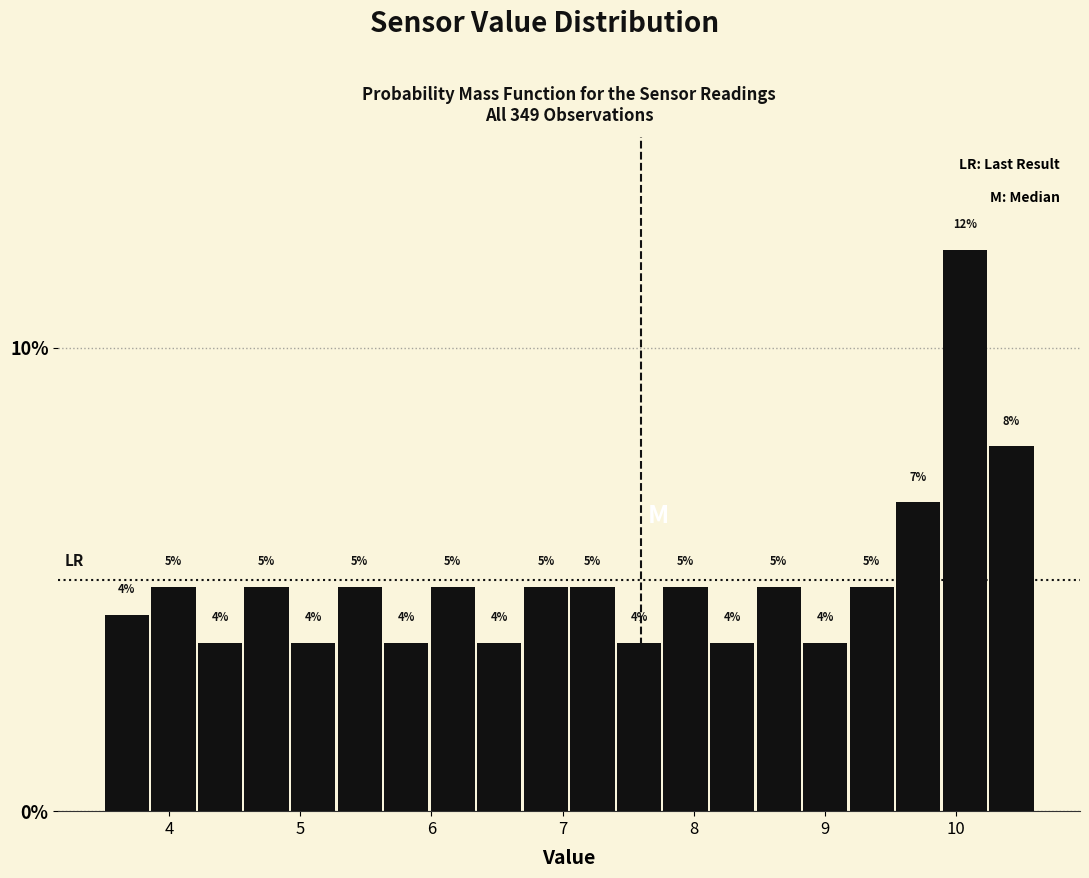

Around what value on the x-axis is the tallest bar? Give the approximate position of its centre, as read against the axis.

10.1